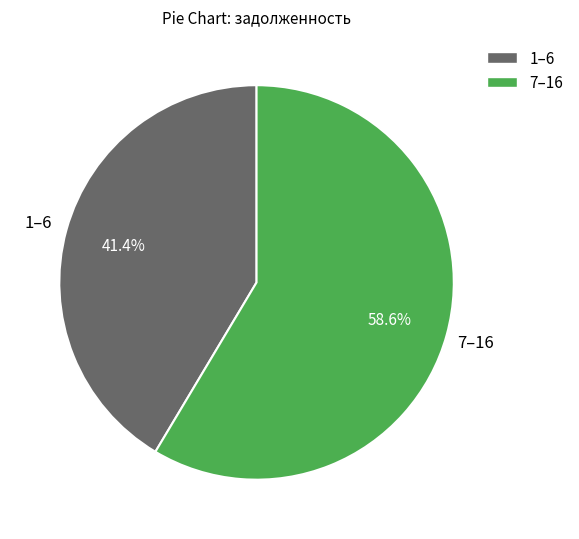

Does any single category account for the majority?

Yes